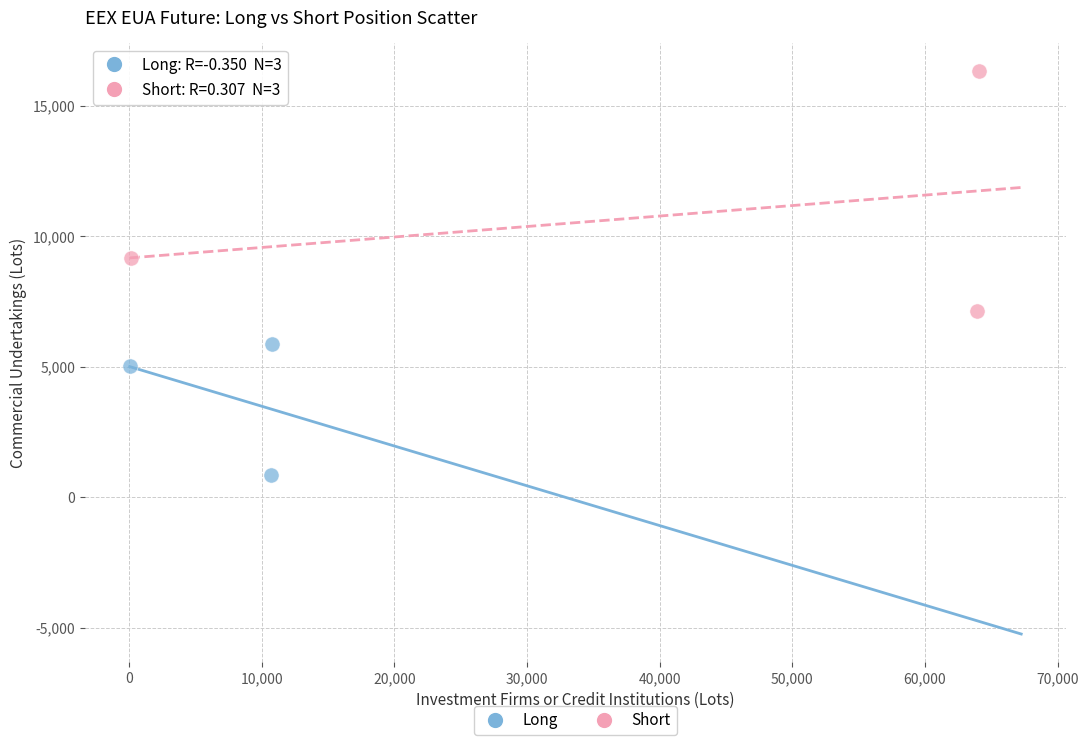

Which series contains the lowest Y value?

Long